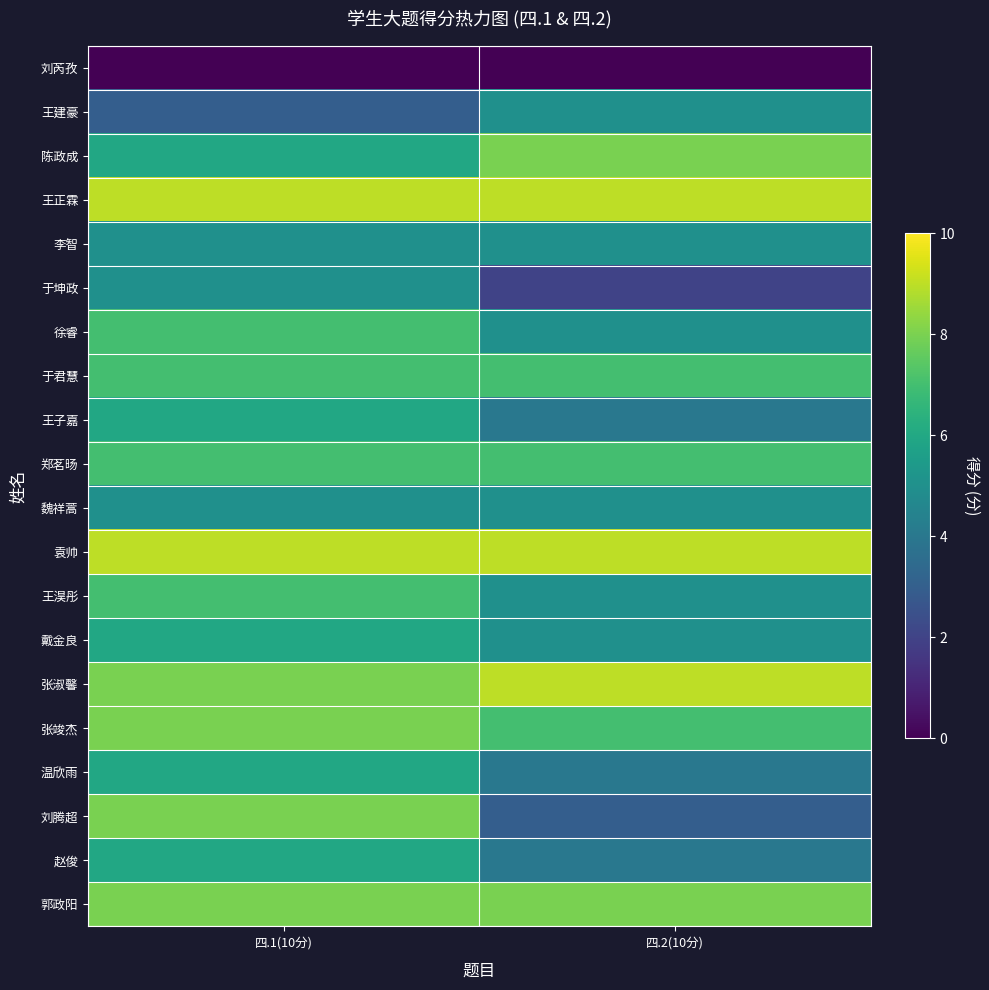

At 四.1(10分), list the series in order from largest to smallest.

王正霖, 袁帅, 张淑馨, 张竣杰, 刘腾超, 郭政阳, 徐睿, 于君慧, 郑茗旸, 王淏彤, 陈政成, 王子嘉, 戴金良, 温欣雨, 赵俊, 李智, 于坤政, 魏祥蒿, 王建豪, 刘芮孜